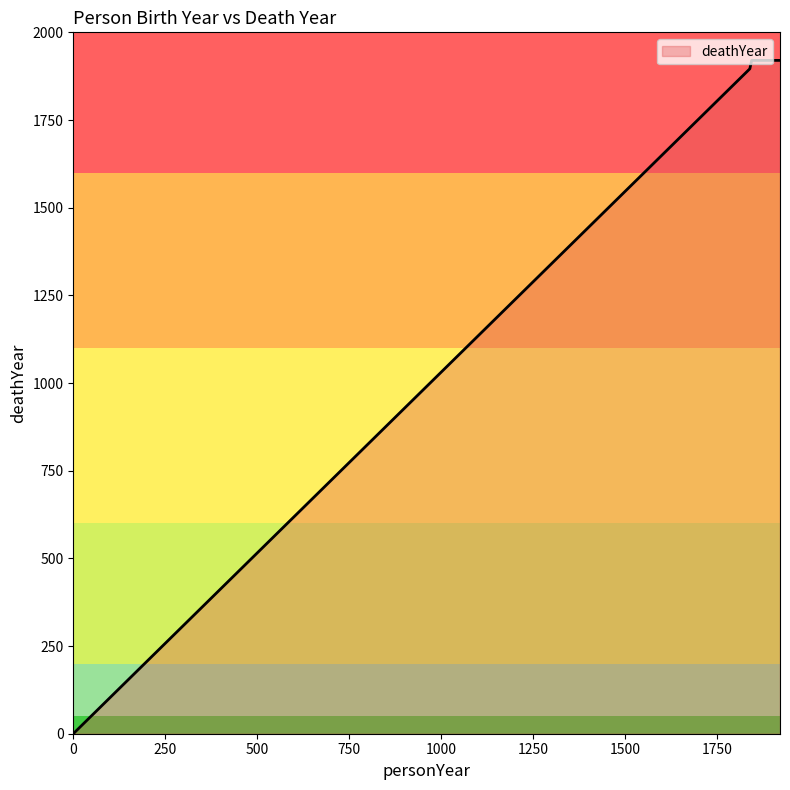

Is this an area chart (filled region under the line)?

No